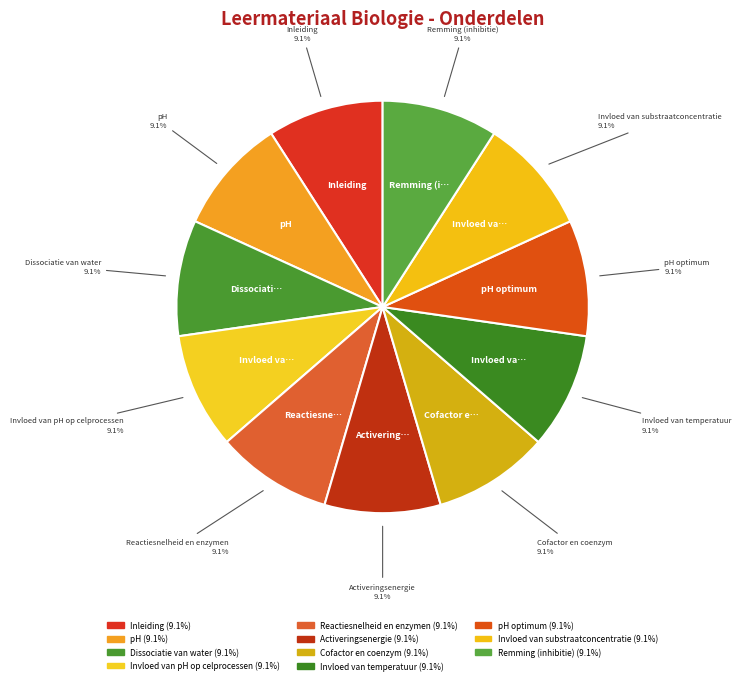

How many slices are in this pie chart?

11